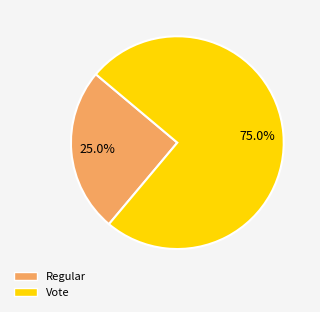

Combined, do Regular and Vote account for over 50%?

Yes